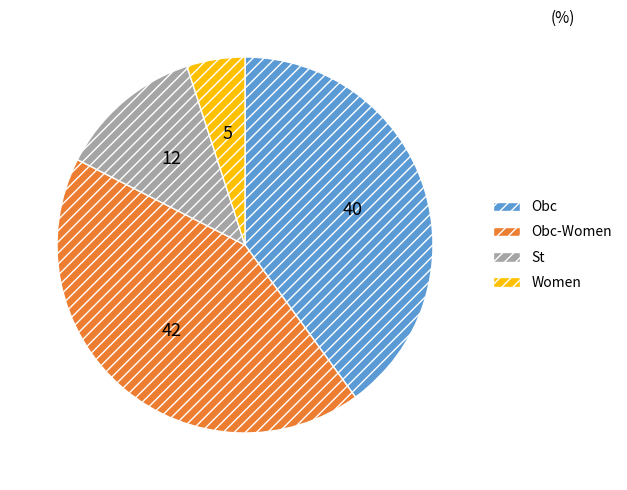

Does any single category account for the majority?

No